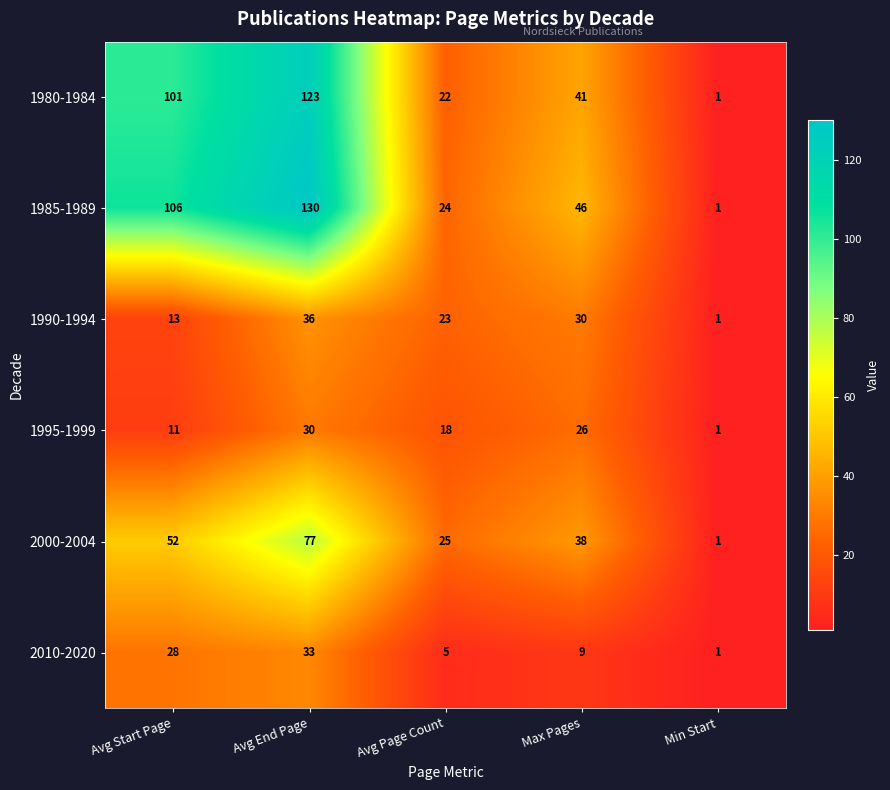

The 1980-1984 series shows 101 at Avg Start Page. True or false?

True